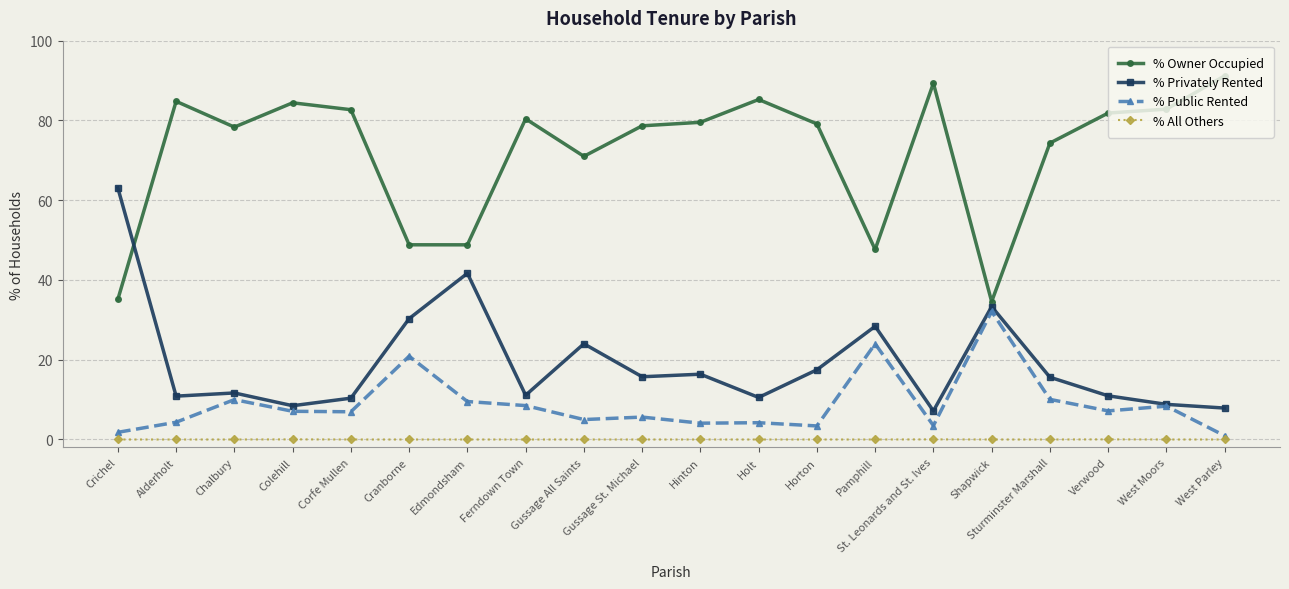

At Chalbury, list the series in order from largest to smallest.

% Owner Occupied, % Privately Rented, % Public Rented, % All Others